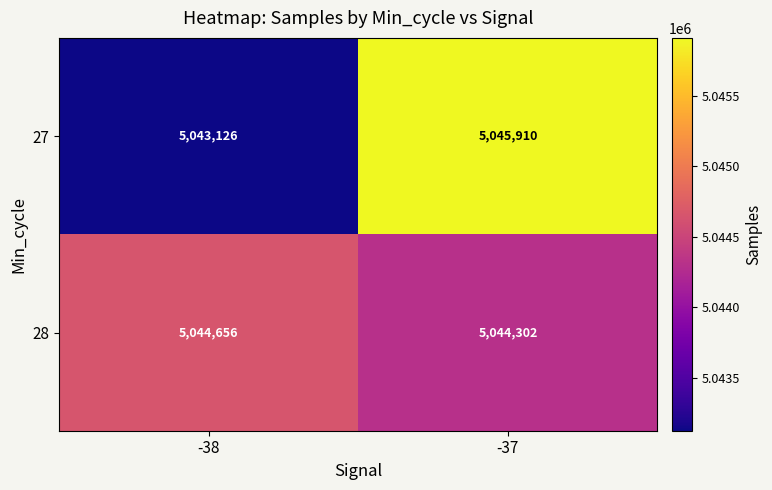

Reading left to right, what are all the values shown in this chart?

27: 5043126	5045910
28: 5044656	5044302